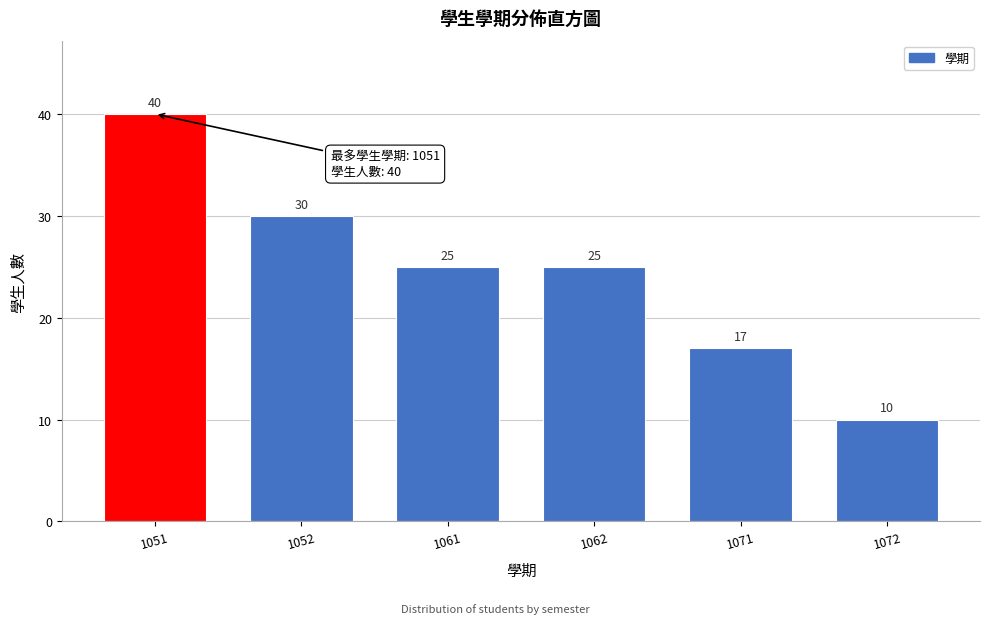

Reading left to right, what are all the values shown in this chart?

1051=40	1052=30	1061=25	1062=25	1071=17	1072=10